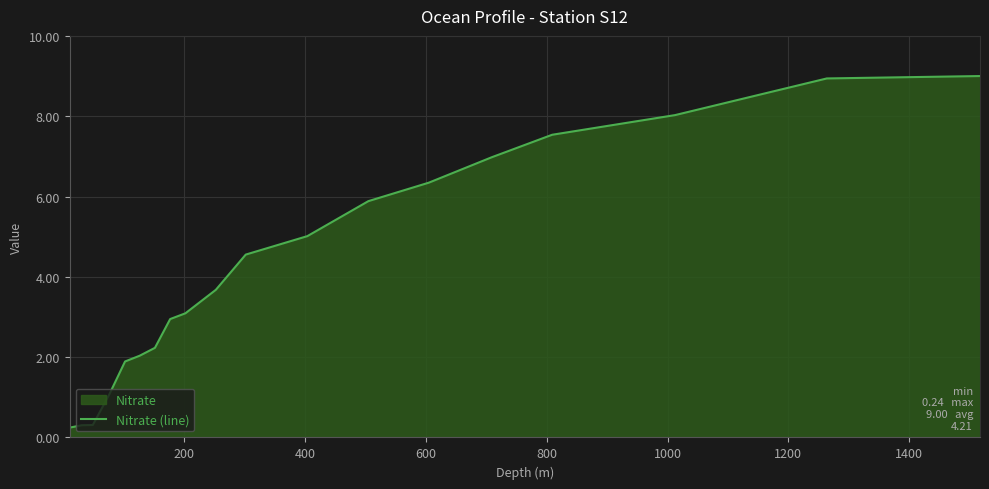

What is the smallest value displayed?

0.2